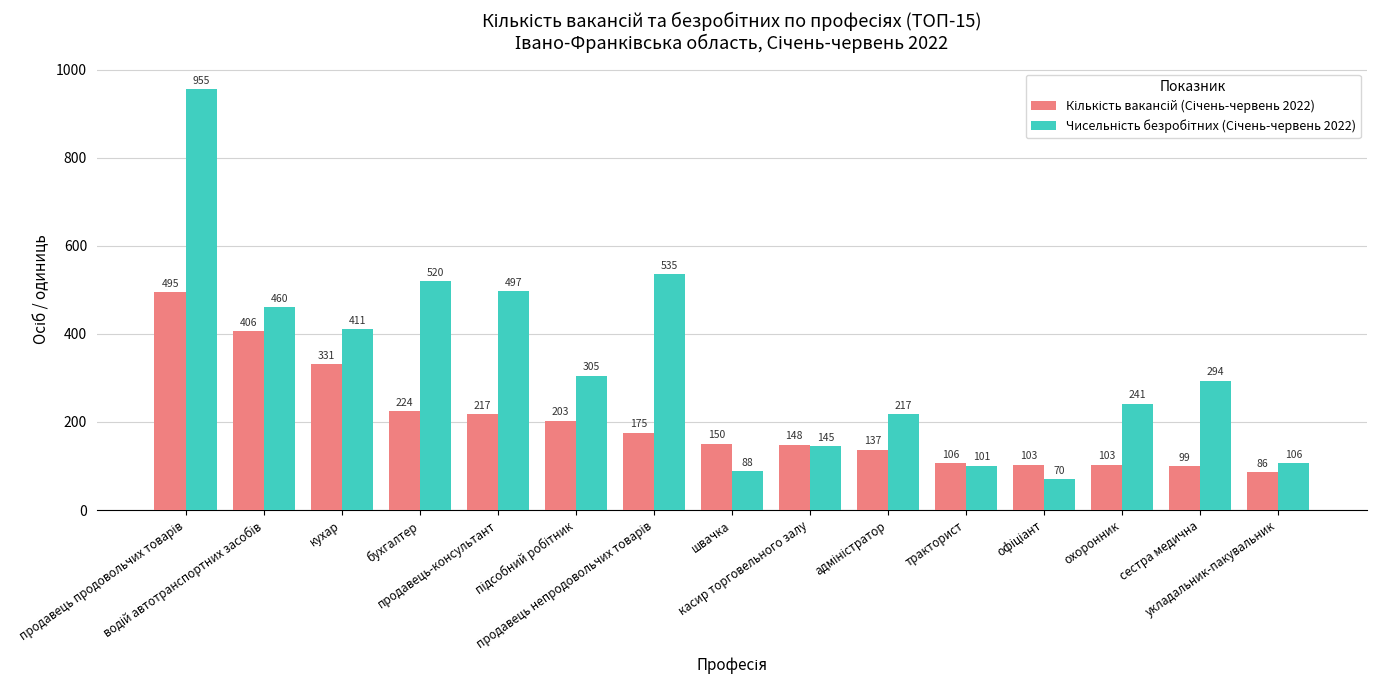

What is the difference between the highest and lowest values at продавець-консультант?

280